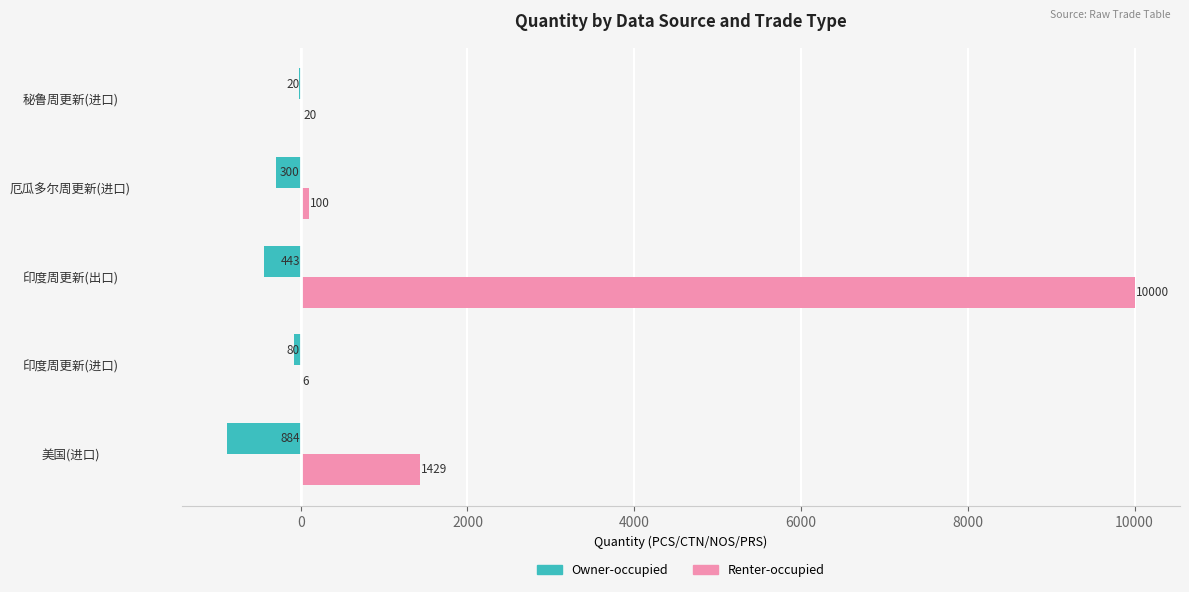

Count the number of data series in this chart.

2